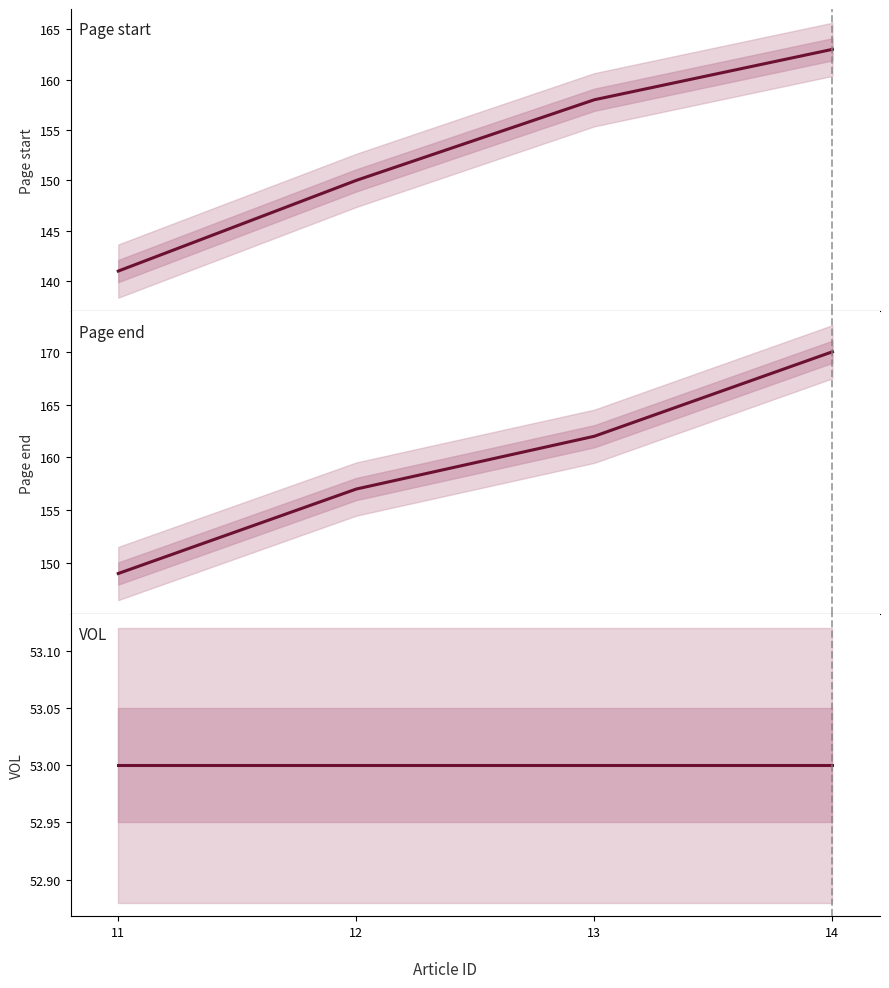

What value does the VOL series have at 11?

53